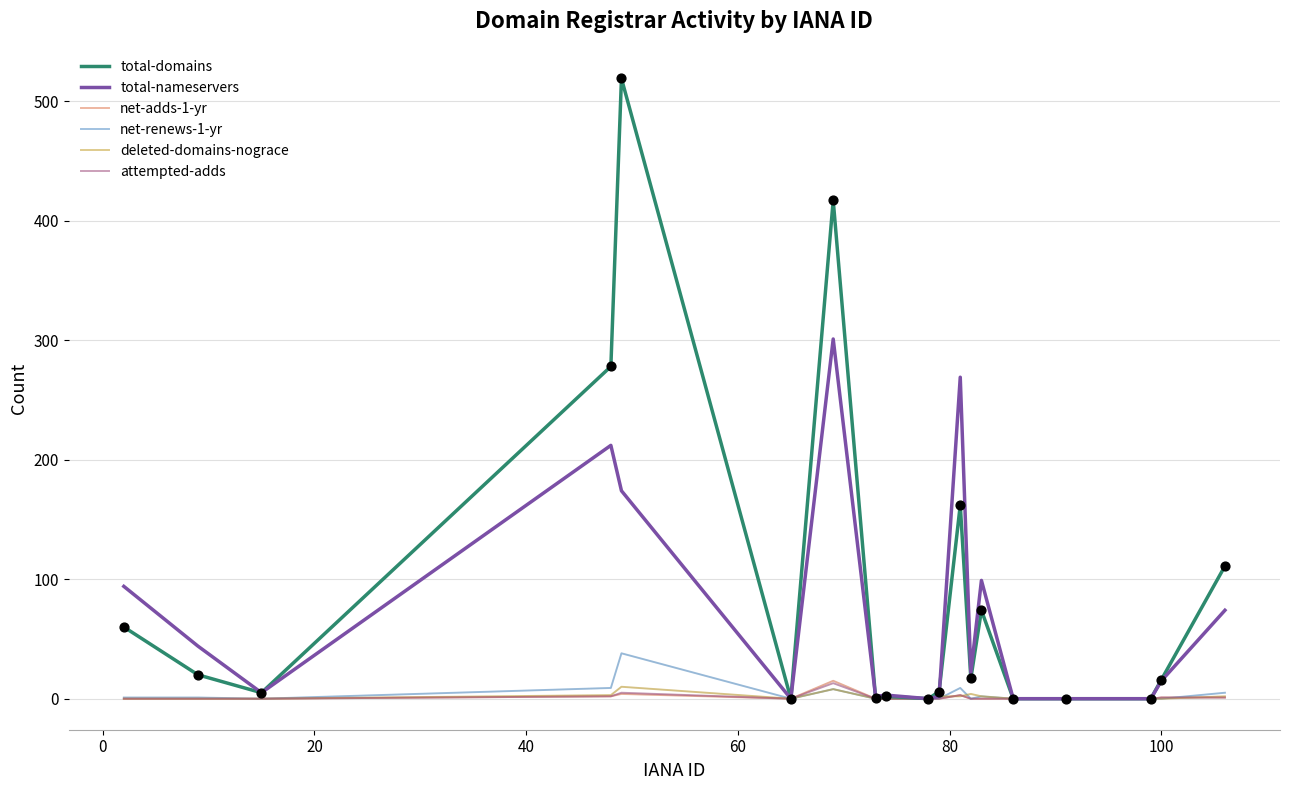

Which series has the largest range (max minus min)?

total-domains